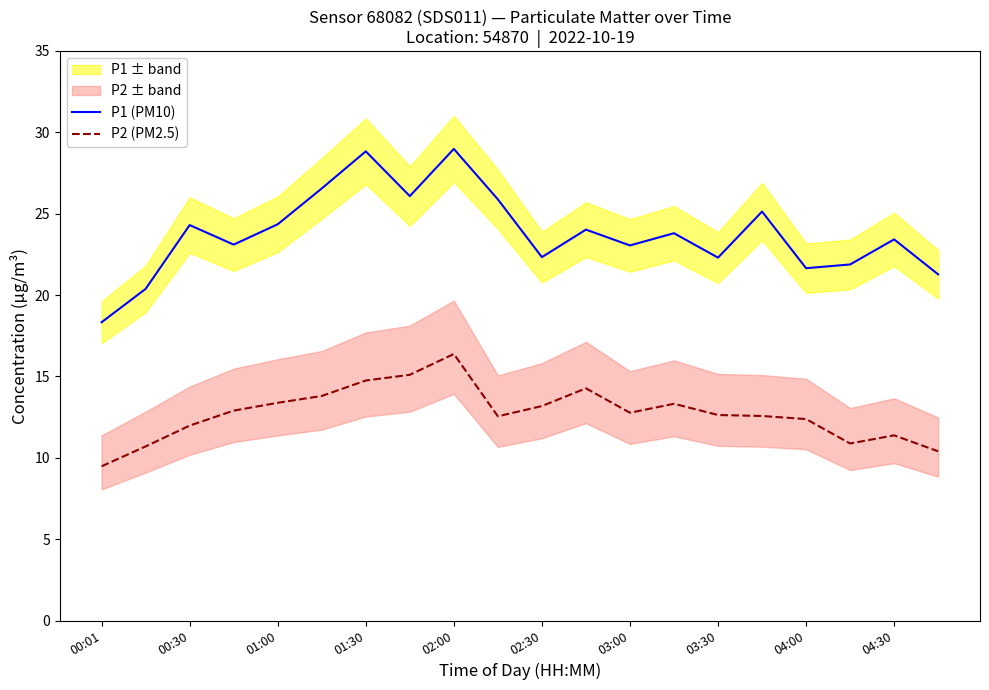

Where does the P1 (PM10) series first go above 23?

00:30